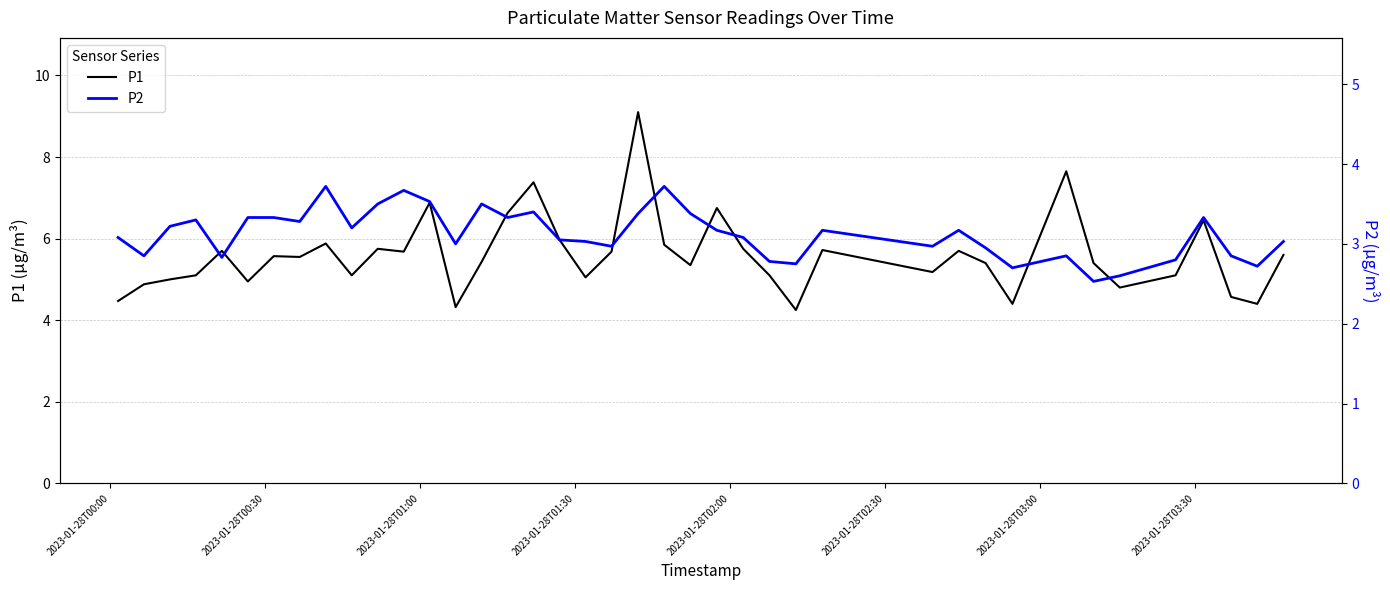

In P1, how many points are higher than both neighbors (excluding endpoints)?

12